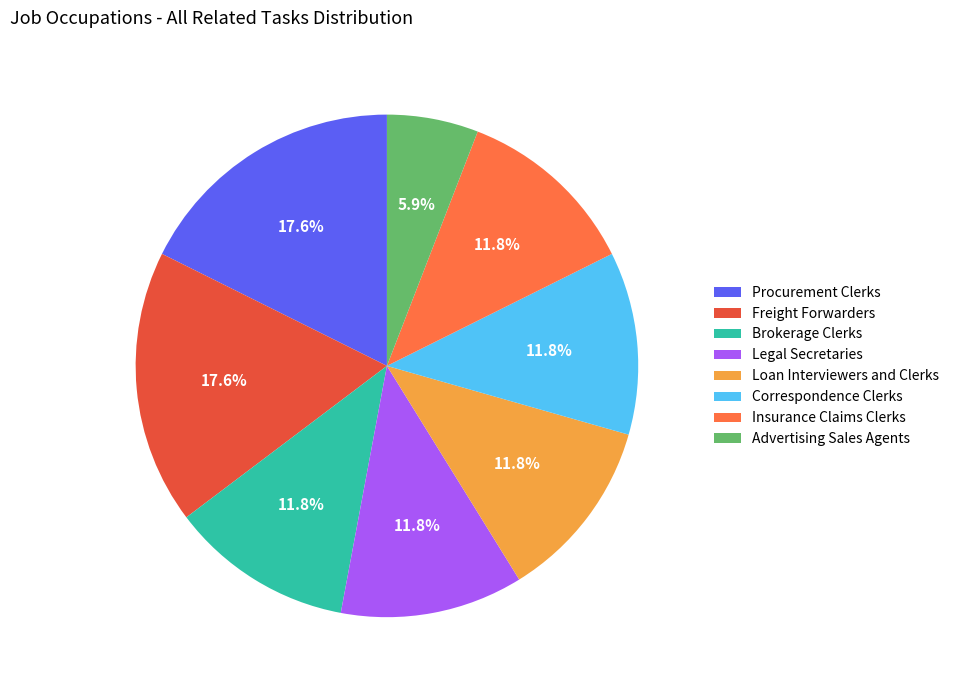

Does Insurance Claims Clerks represent more than half of the total?

No